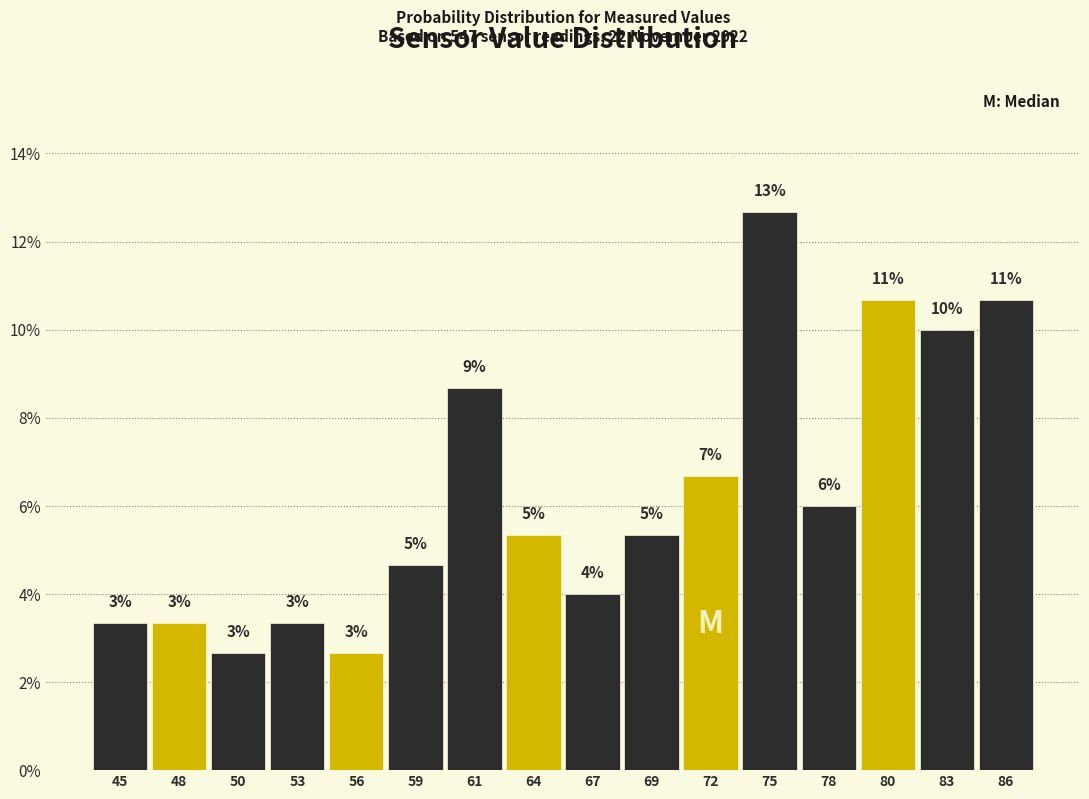

How many bars are there in total?

16